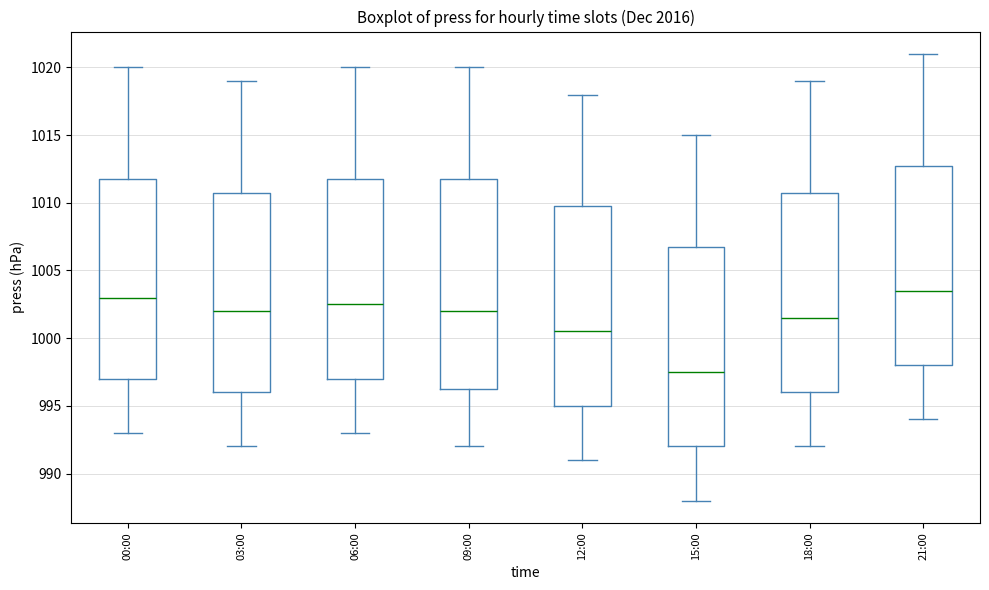

Reading left to right, transcribe this box plot: for each box, give where its median line is, the range the box spans, and where its two whiskers end, as read against the y-axis. The values are not printed on the chart, so give them approximately, as read against the axis.

00:00: median 1003.0, box 997.0 to 1012.0, whiskers 993.0 to 1020.0
03:00: median 1002.0, box 996.0 to 1011.0, whiskers 992.0 to 1019.0
06:00: median 1002.5, box 997.0 to 1012.0, whiskers 993.0 to 1020.0
09:00: median 1002.0, box 996.5 to 1012.0, whiskers 992.0 to 1020.0
12:00: median 1000.5, box 995.0 to 1010.0, whiskers 991.0 to 1018.0
15:00: median 997.5, box 992.0 to 1007.0, whiskers 988.0 to 1015.0
18:00: median 1001.5, box 996.0 to 1011.0, whiskers 992.0 to 1019.0
21:00: median 1003.5, box 998.0 to 1013.0, whiskers 994.0 to 1021.0